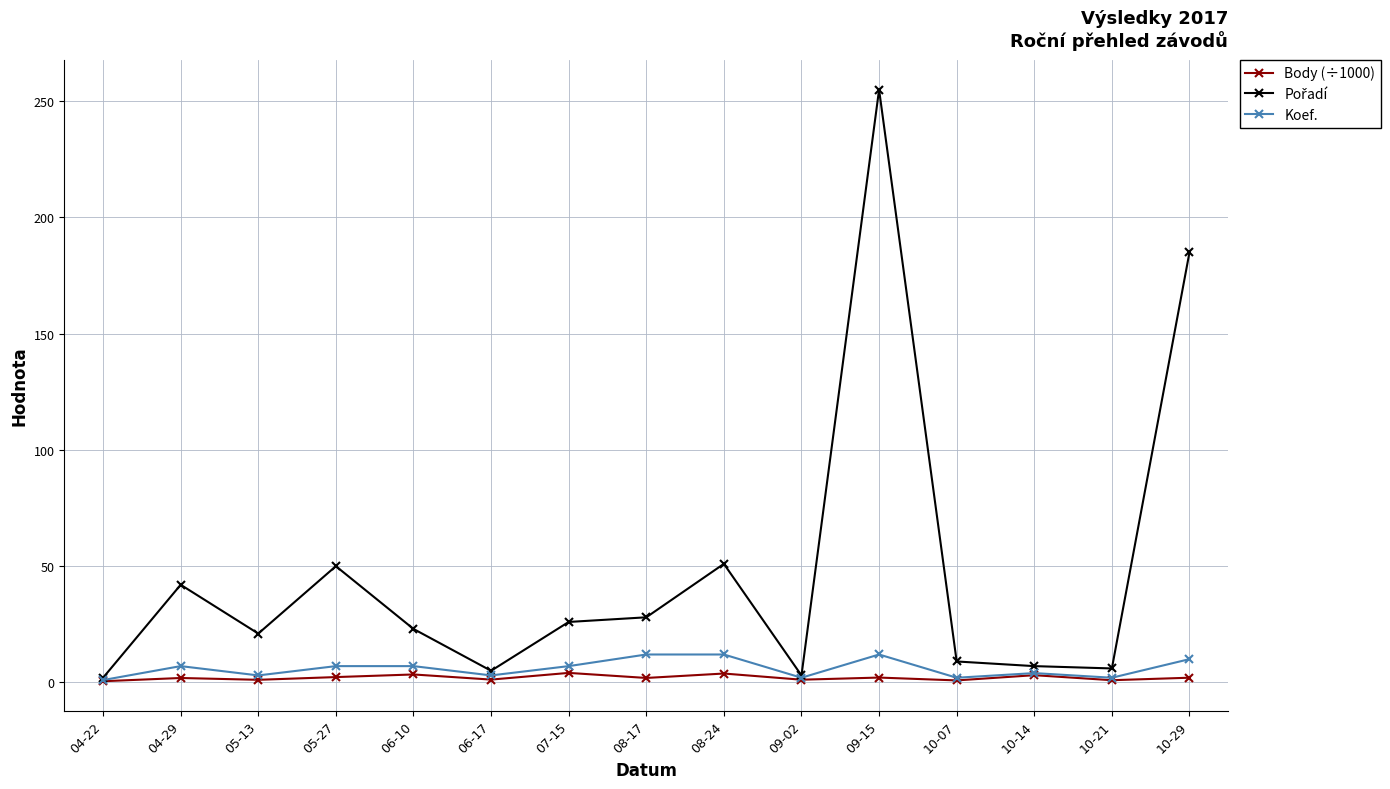

True or false: Body (÷1000) has a value of 2.0 at 10-29.

True